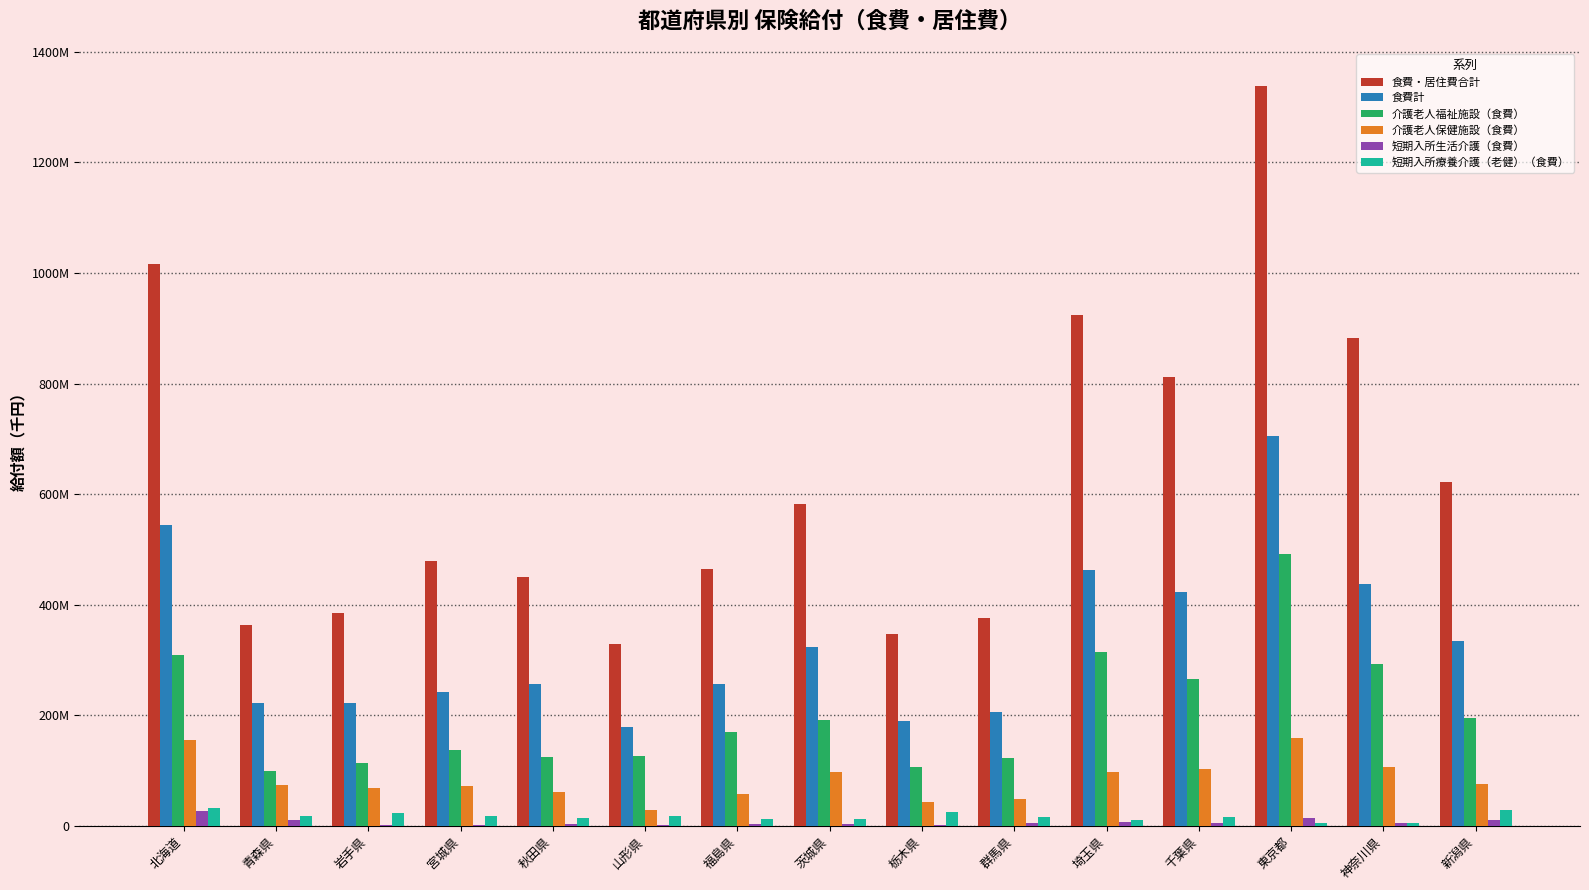

List the series in order of their peak value, highest first.

食費・居住費合計, 食費計, 介護老人福祉施設（食費）, 介護老人保健施設（食費）, 短期入所療養介護（老健）（食費）, 短期入所生活介護（食費）